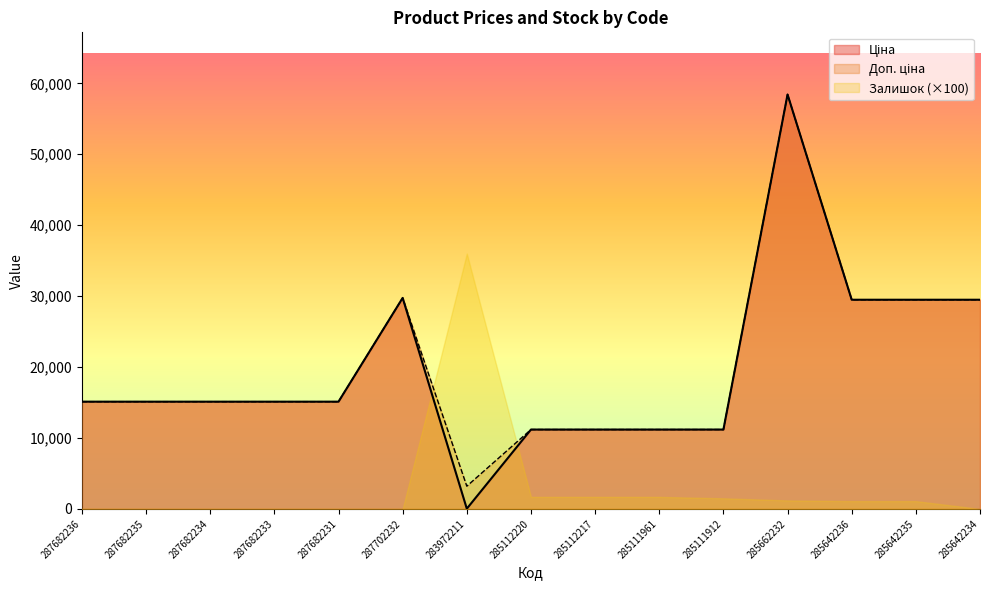

Does the chart display data point markers on the line(s)?

No